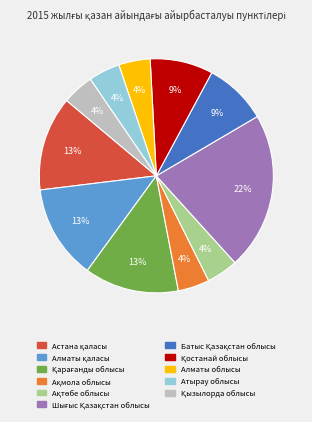

Is there any slice that represents more than half of the pie?

No